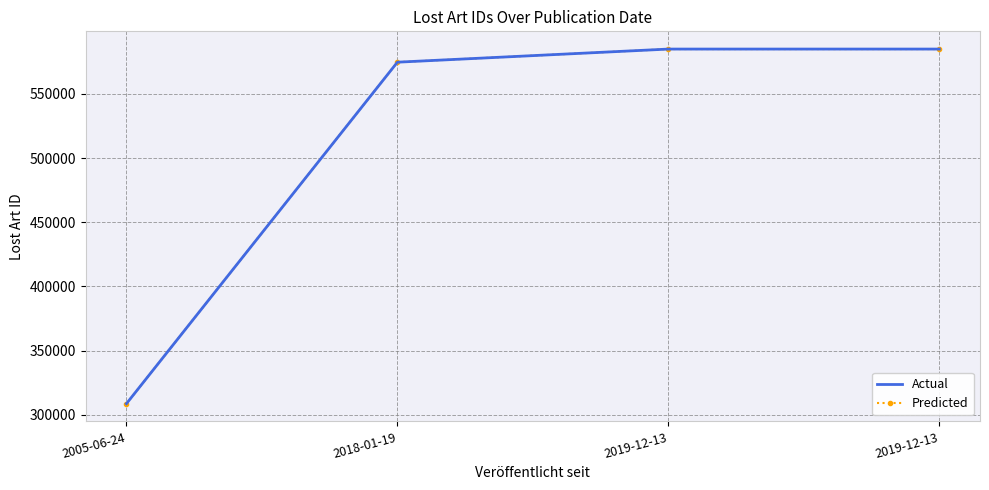

True or false: Predicted and Actual cross at least once.

False